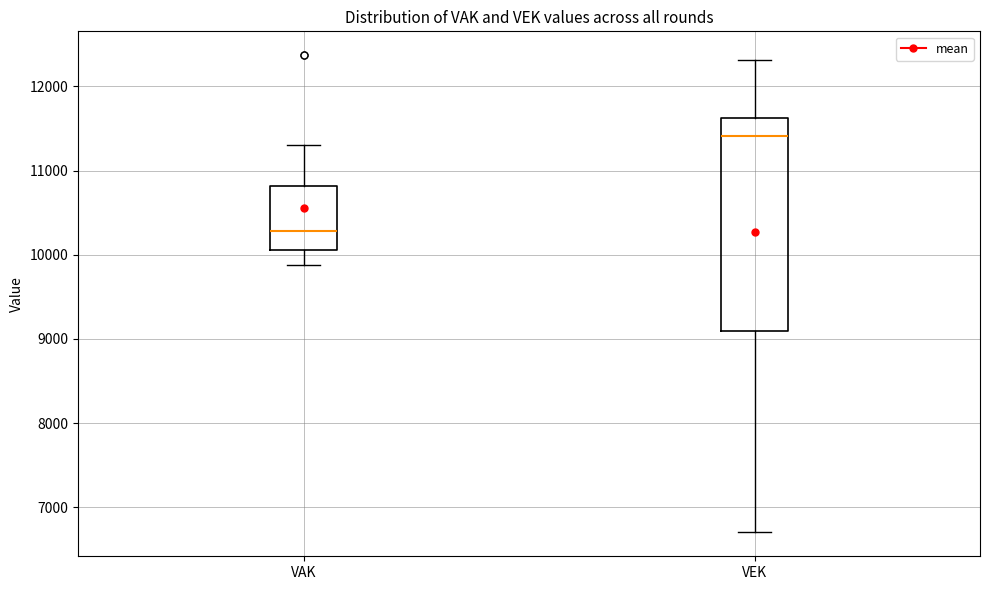

Comparing the boxes themselves (not the whiskers), which one is the tallest?

VEK